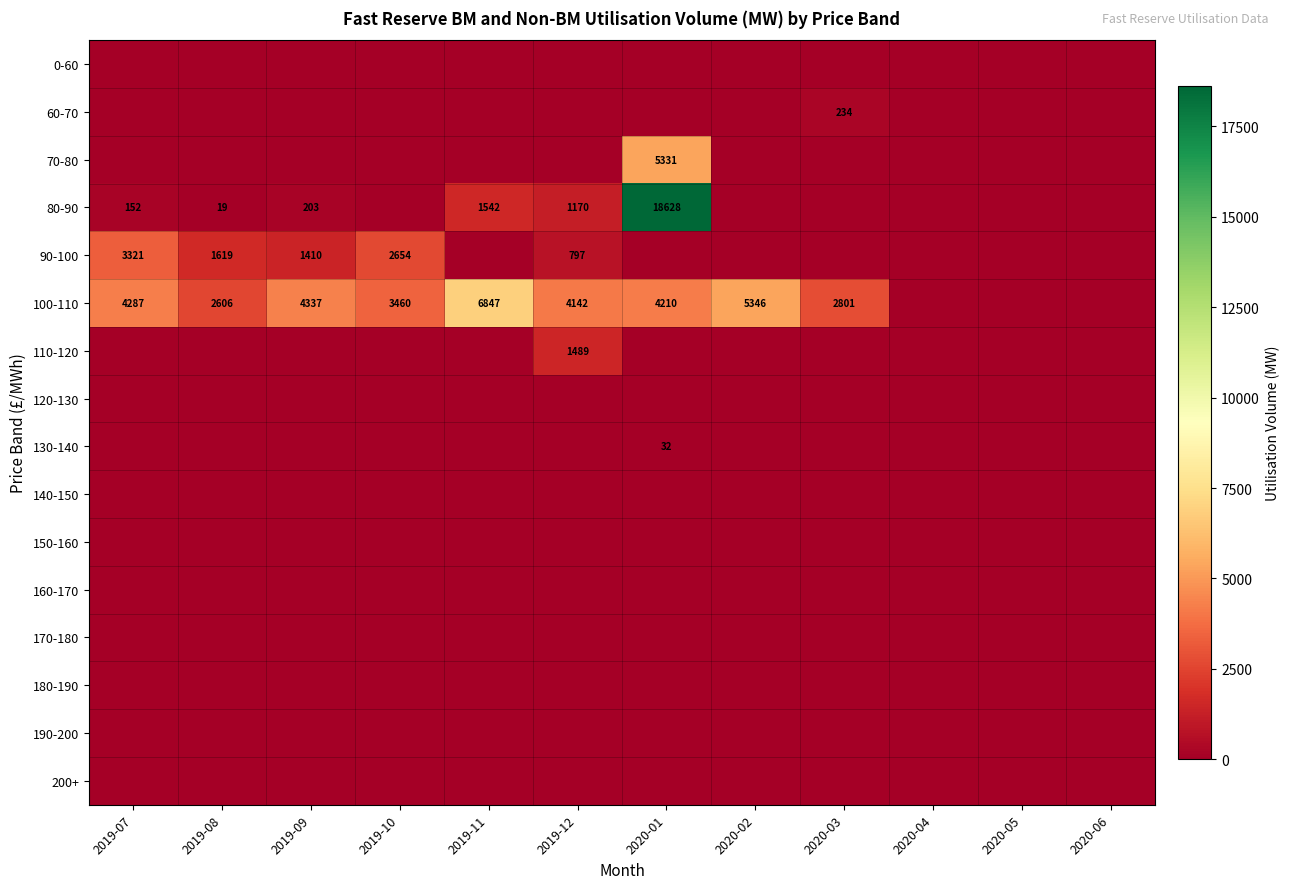

Is it true that 80-90 equals 2120 at 2019-11?

False